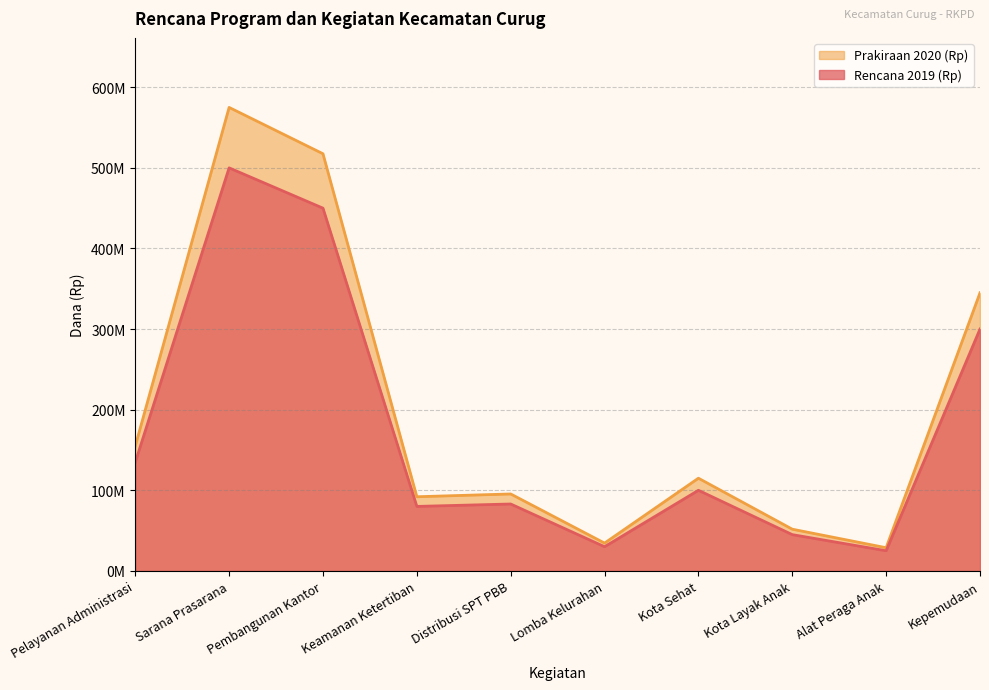

In Prakiraan 2020 (Rp), how many points are lower than both neighbors (excluding endpoints)?

3